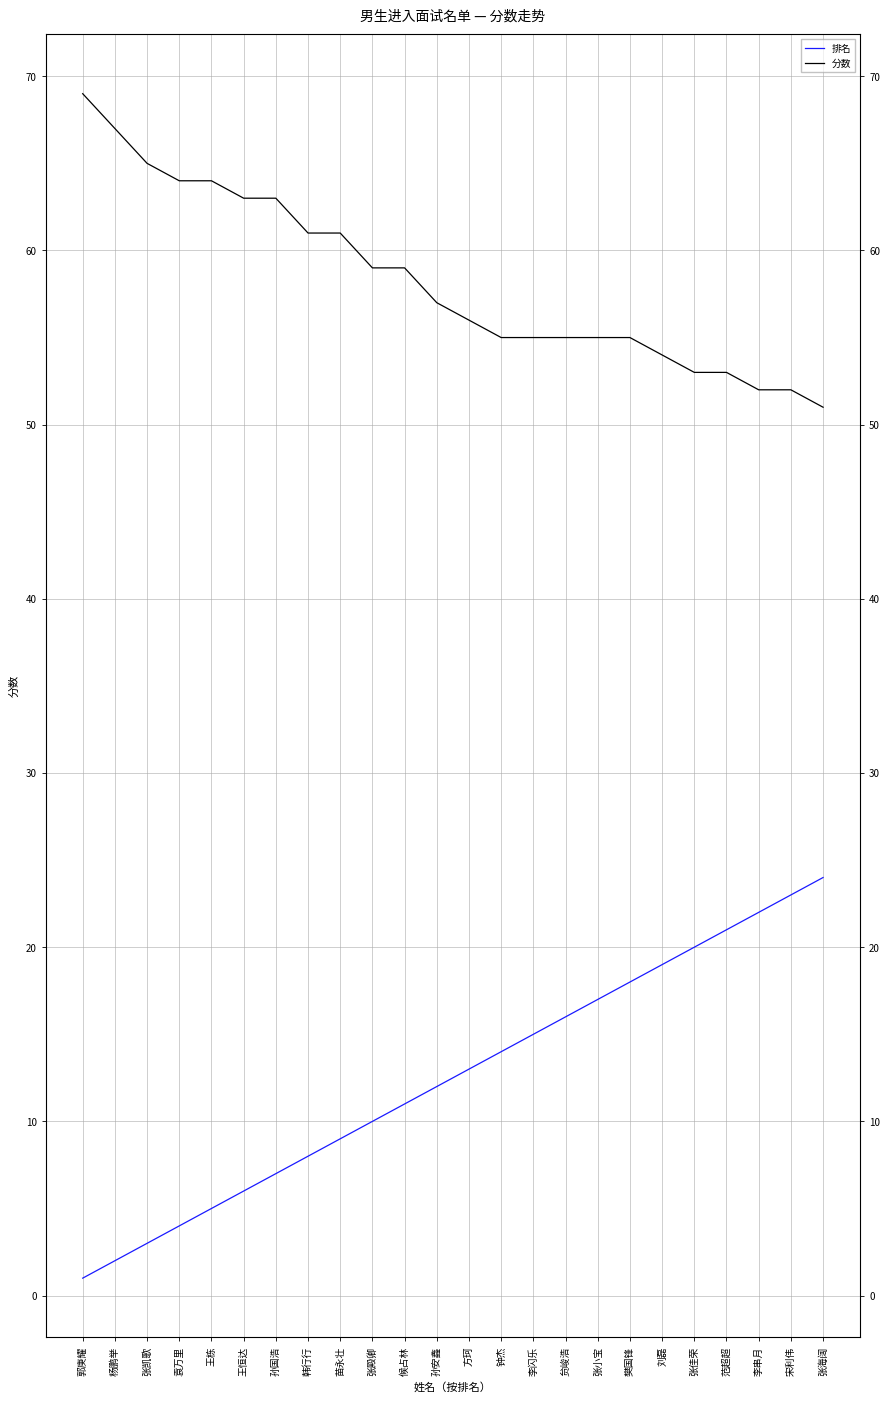

At how many categories does at least one series exceed 1?

24